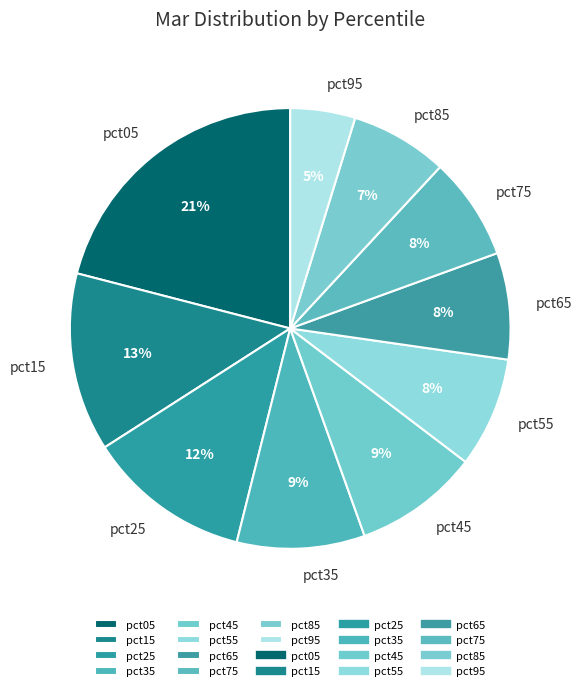

How many segments does this pie chart have?

10